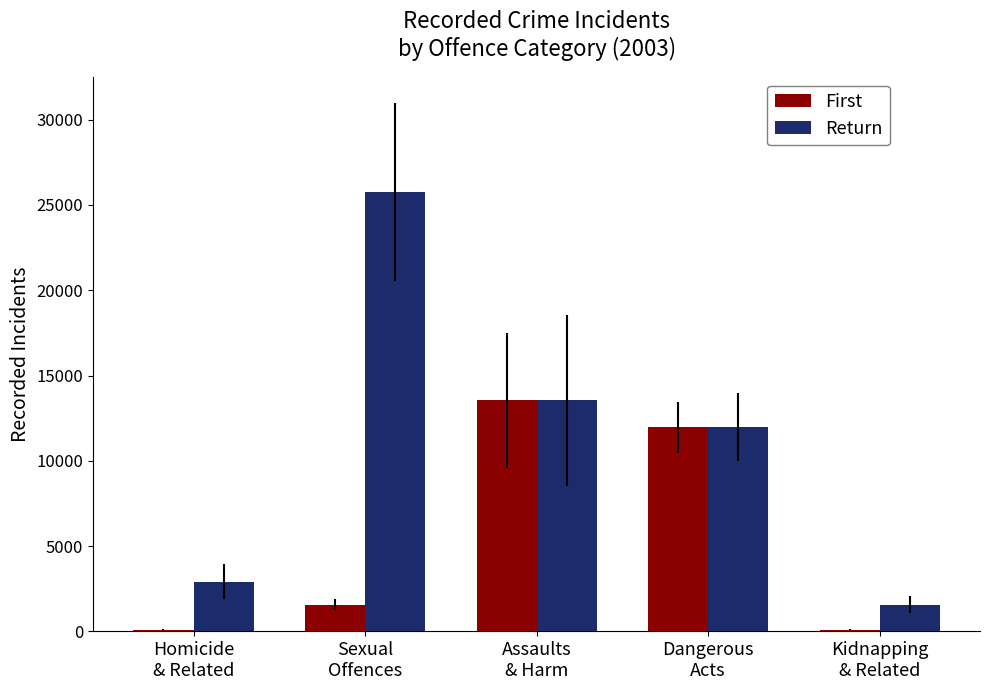

What is the greatest value displayed?

25755